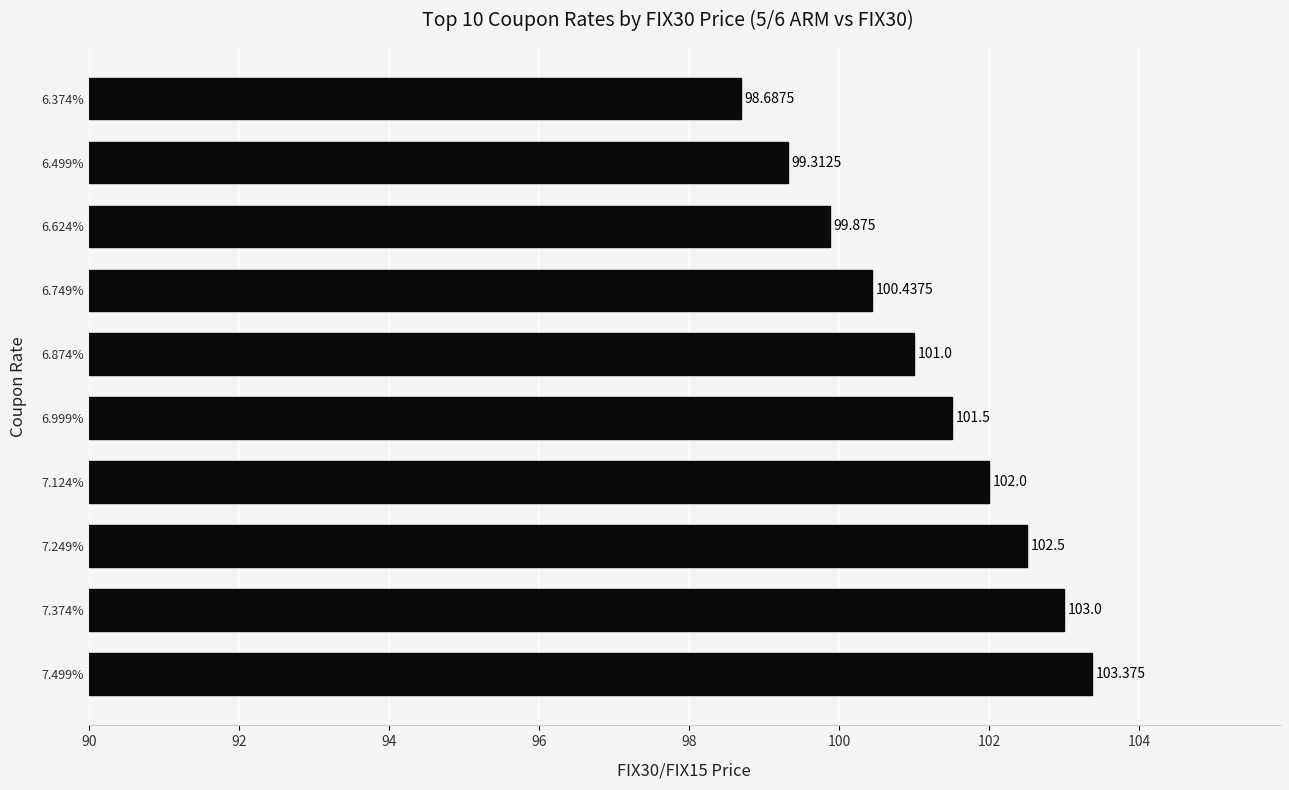

What is the difference between the maximum and minimum values?

4.7